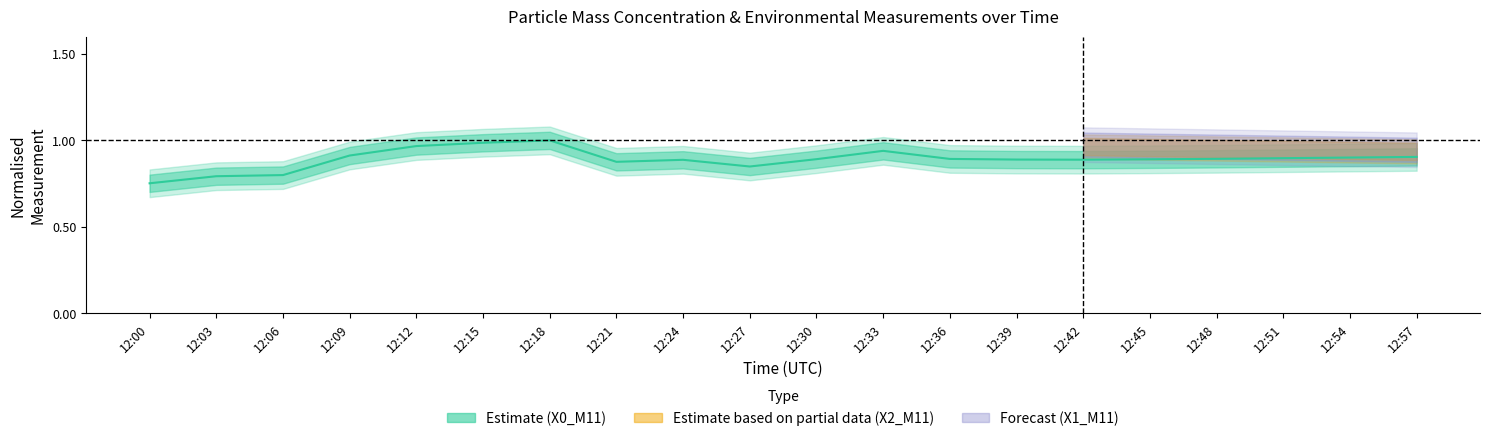

Is it true that the value at 12:54 is 0.9?

True